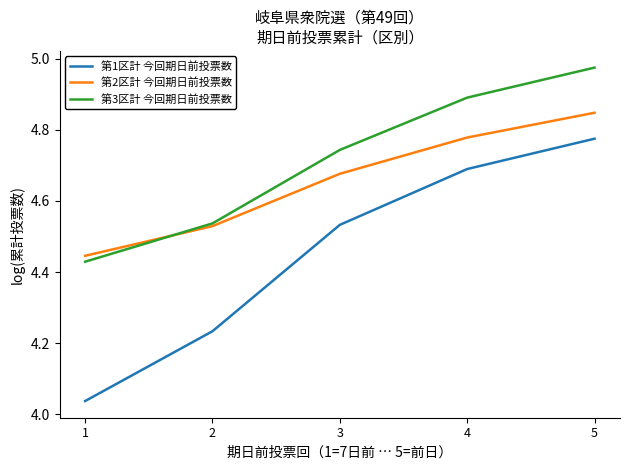

What is the sum of the 第2区計 今回期日前投票数 values at 4 and 1?

9.2